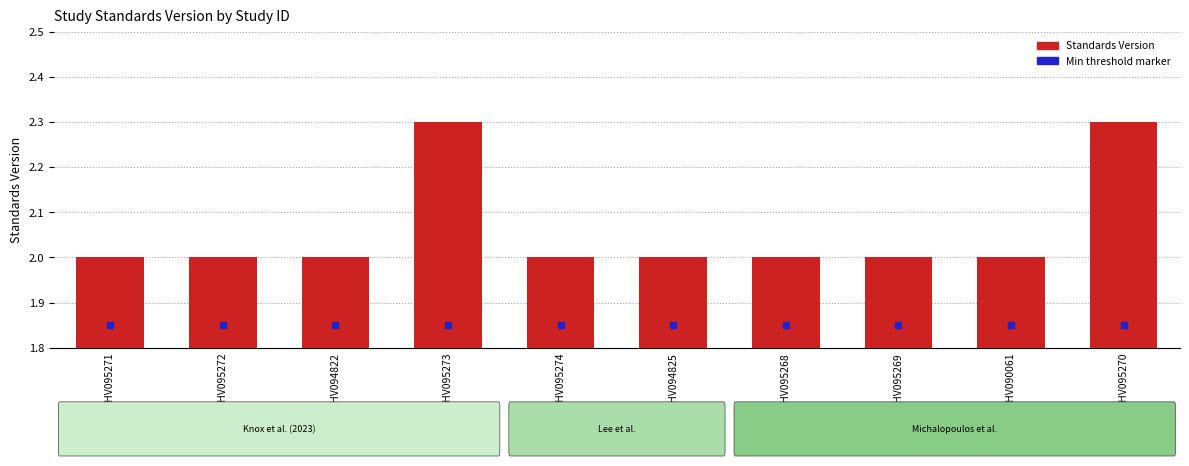

What position from the left is WWHV095271?

1